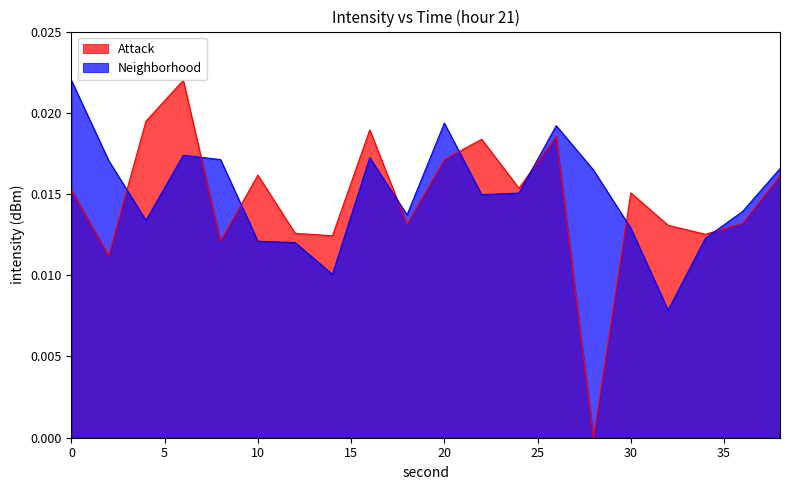

Rank the series at 20 from lowest to highest value.

Attack, Neighborhood